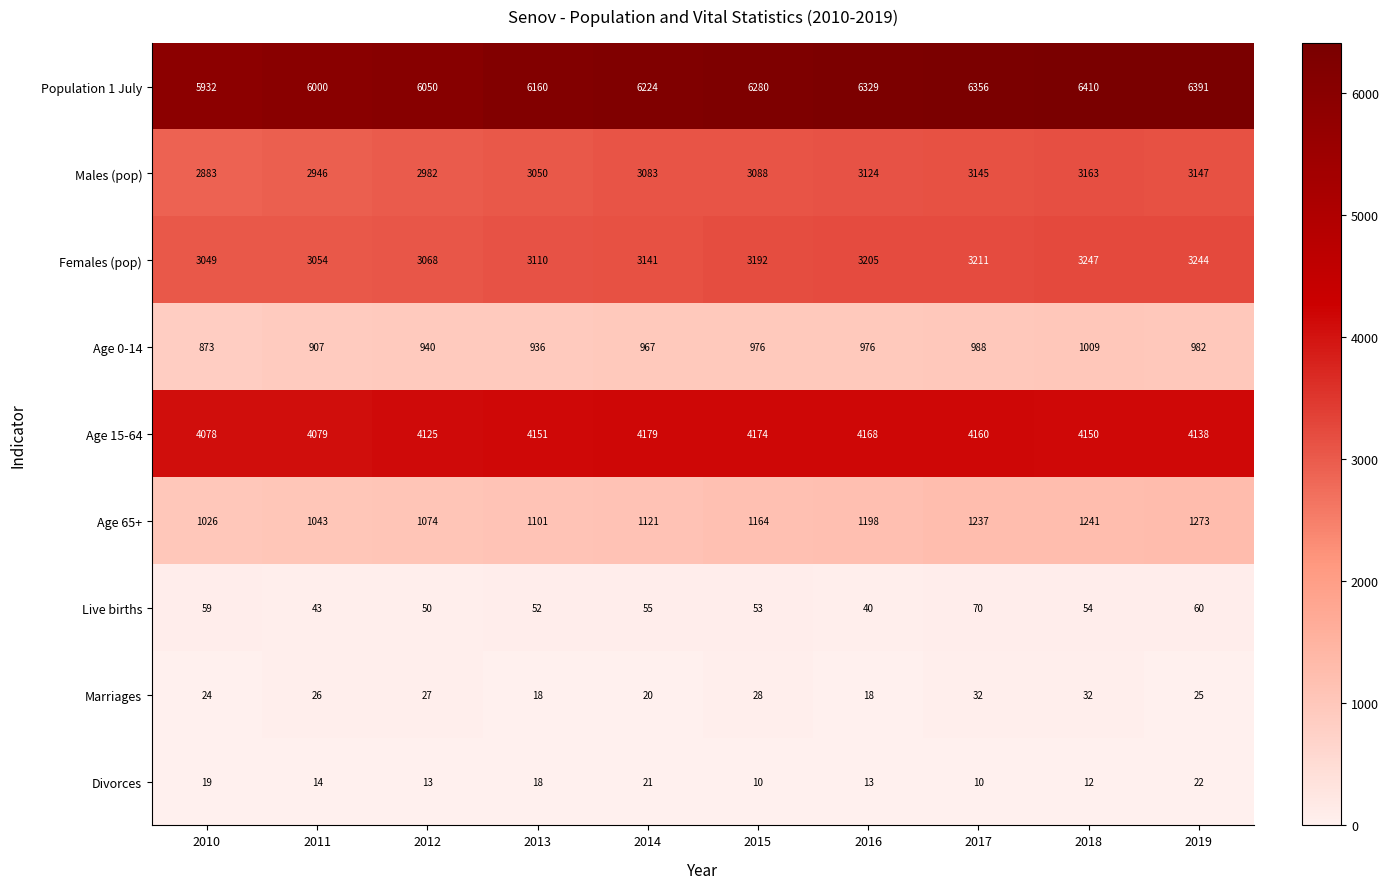

What is the greatest value displayed?

6410